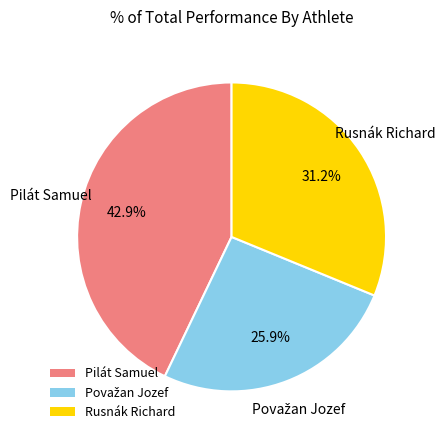

To the nearest percent, what portion does Rusnák Richard represent?

31%